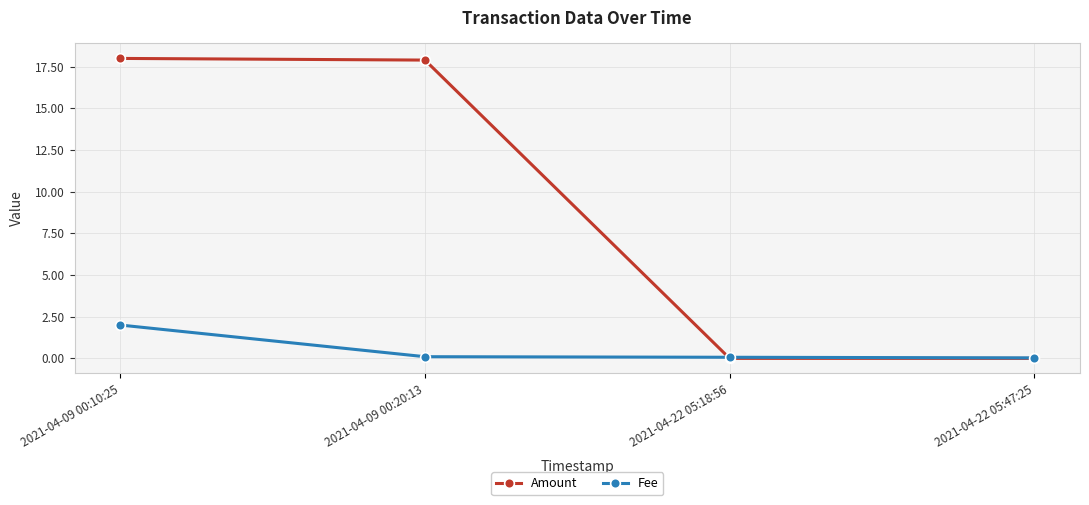

What is the maximum value shown in the chart?

18.0